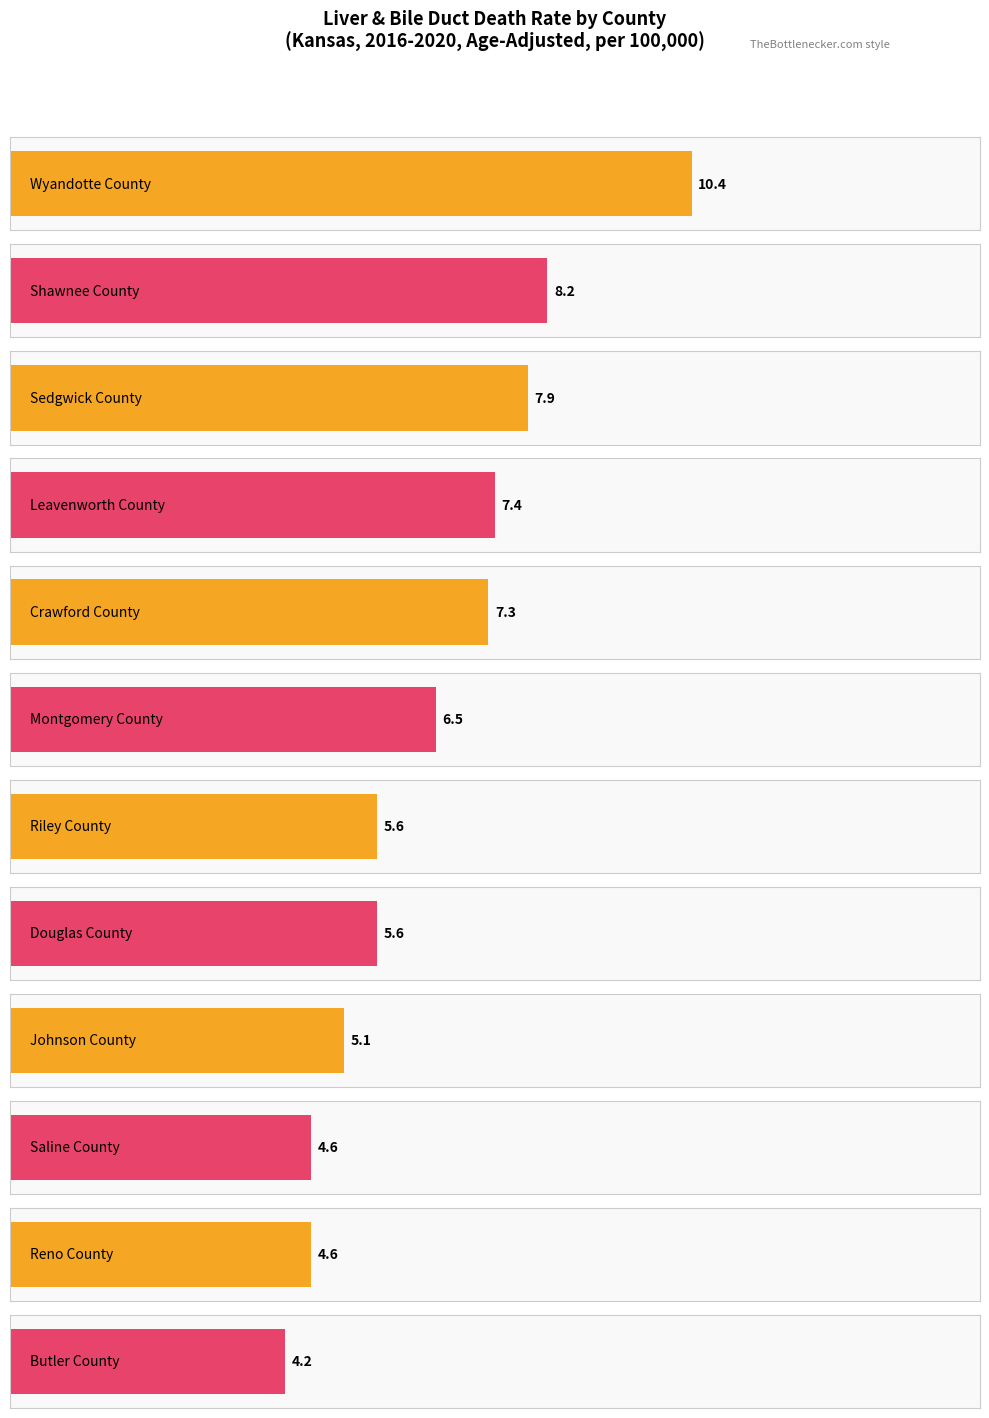

What position from the left is Montgomery County?

6